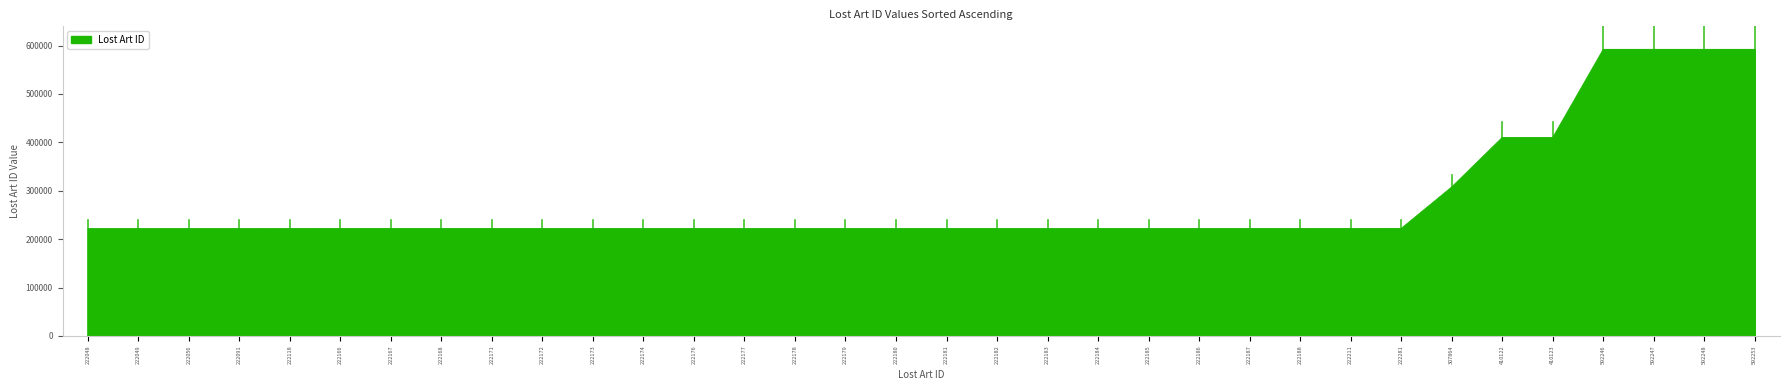

What is the difference between the maximum and minimum values?

370205